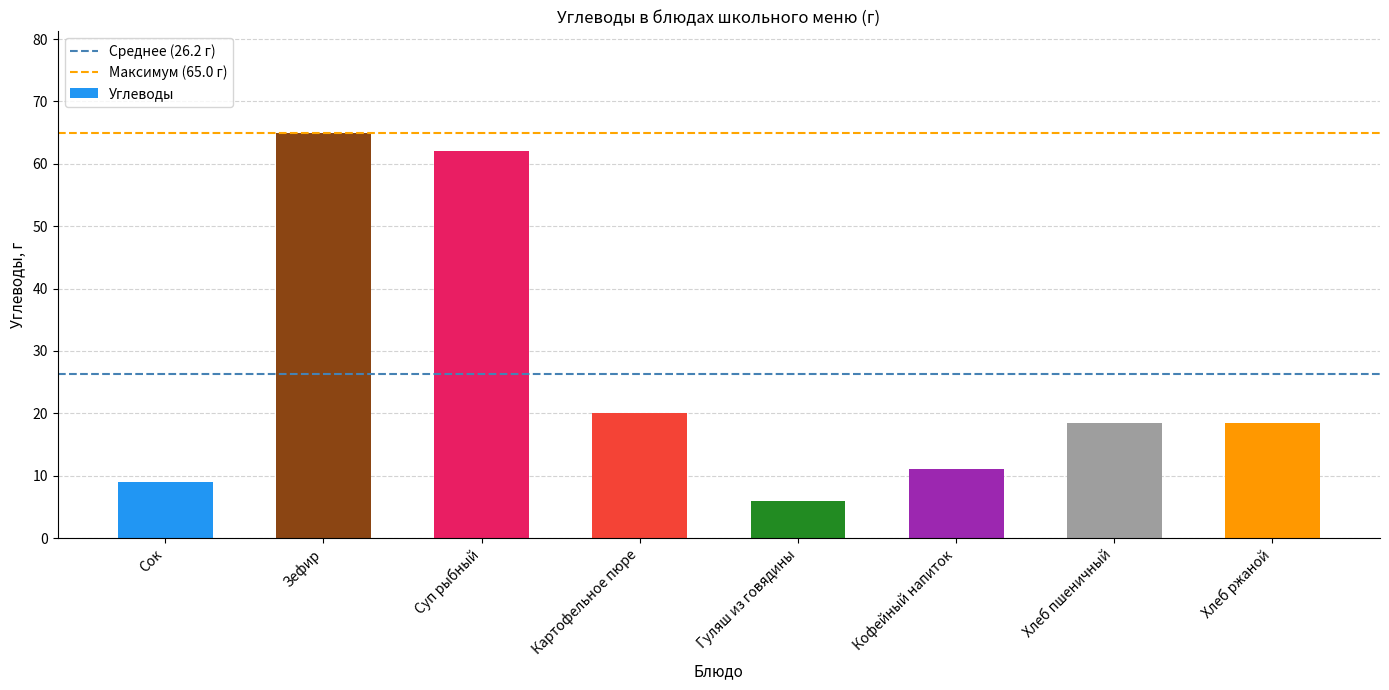

What is the approximate value at Сок?

9.0